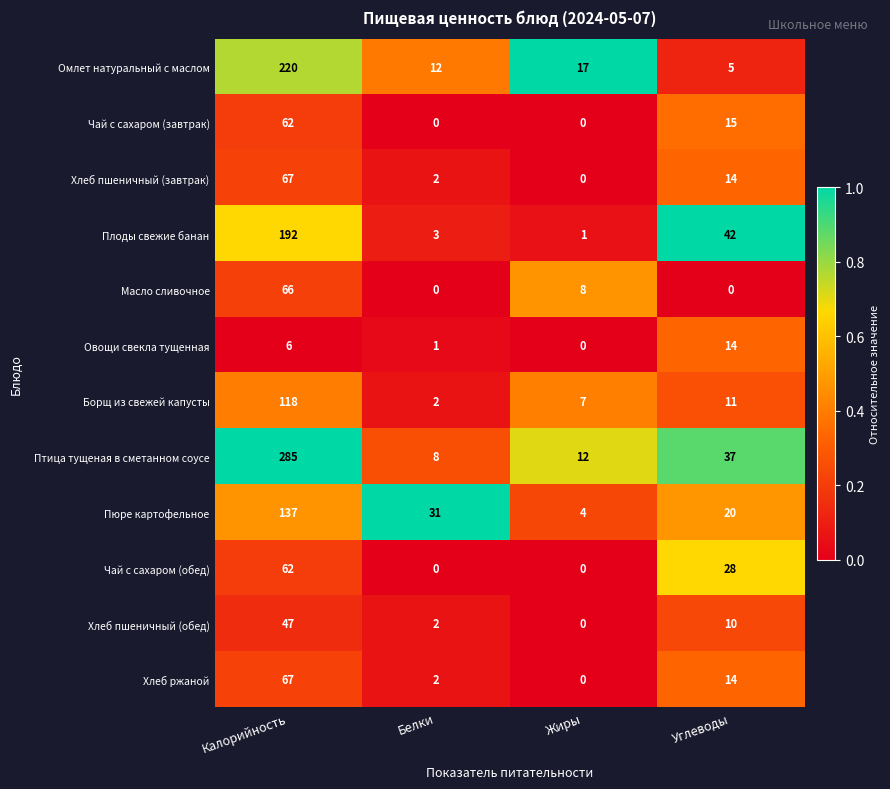

At which label does Пюре картофельное first exceed 31?

Калорийность